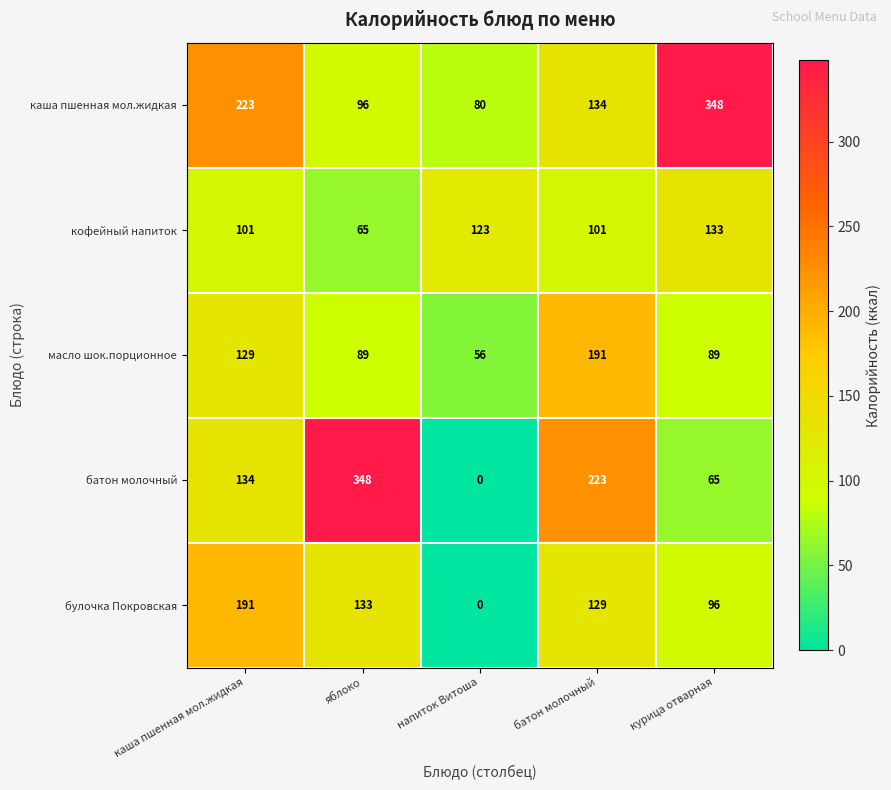

True or false: батон молочный has a value of 305 at батон молочный.

False